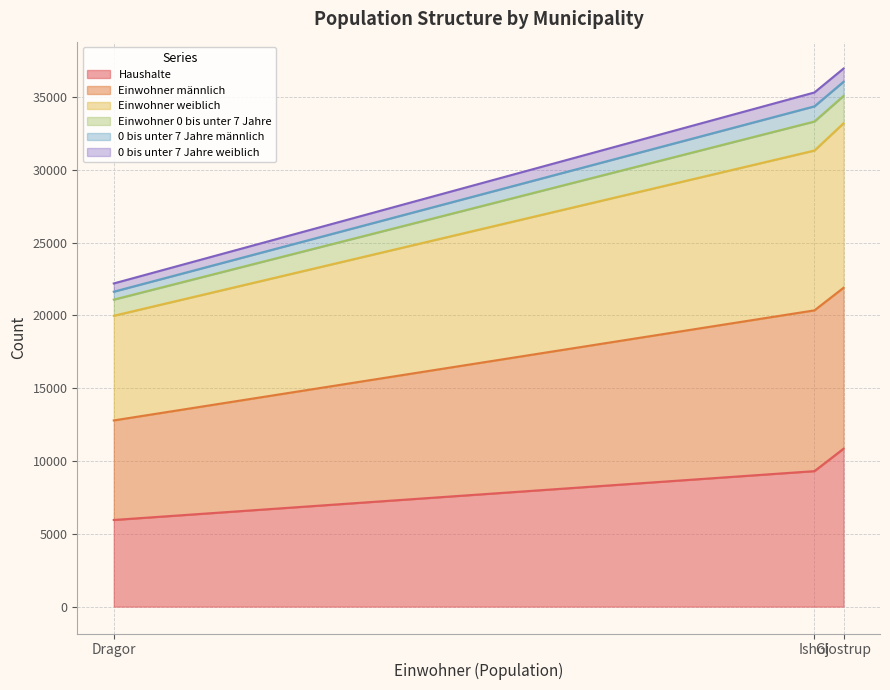

What is the maximum value for Haushalte?

10847